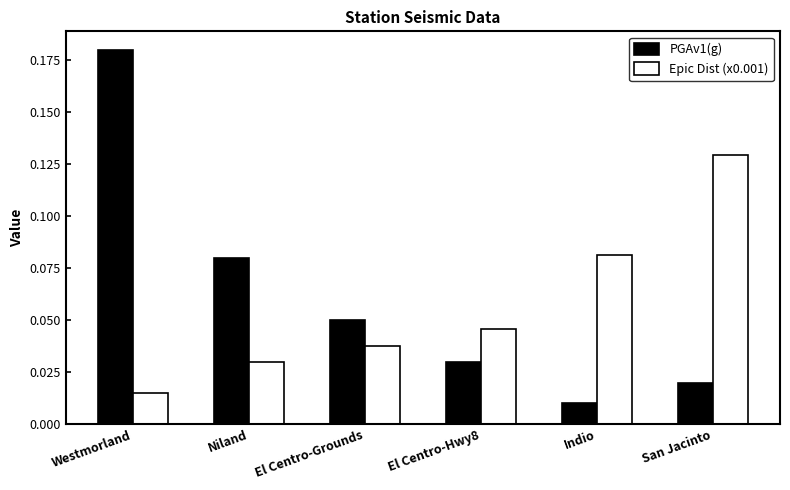

Rank the categories by PGAv1(g) value from highest to lowest.

Westmorland, Niland, El Centro-Grounds, El Centro-Hwy8, San Jacinto, Indio